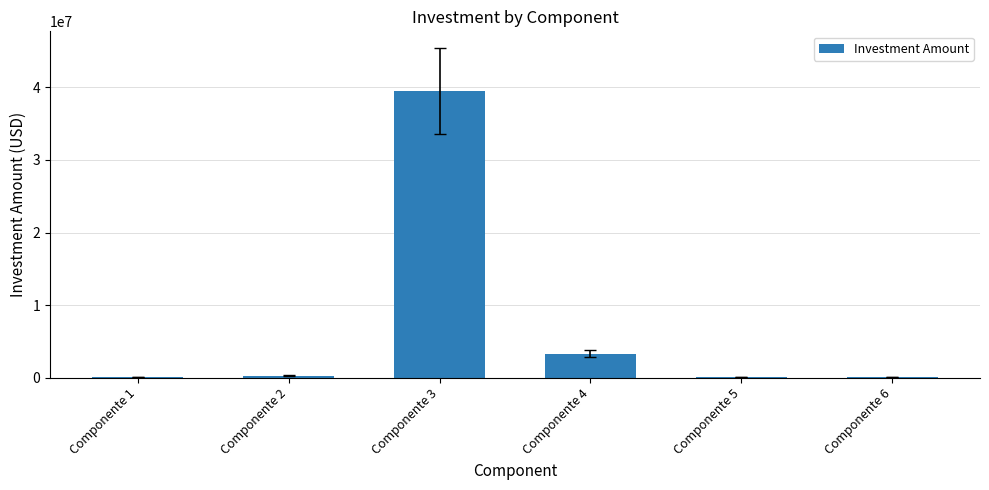

What is the change in value from Componente 3 to Componente 4?

-36192386.8